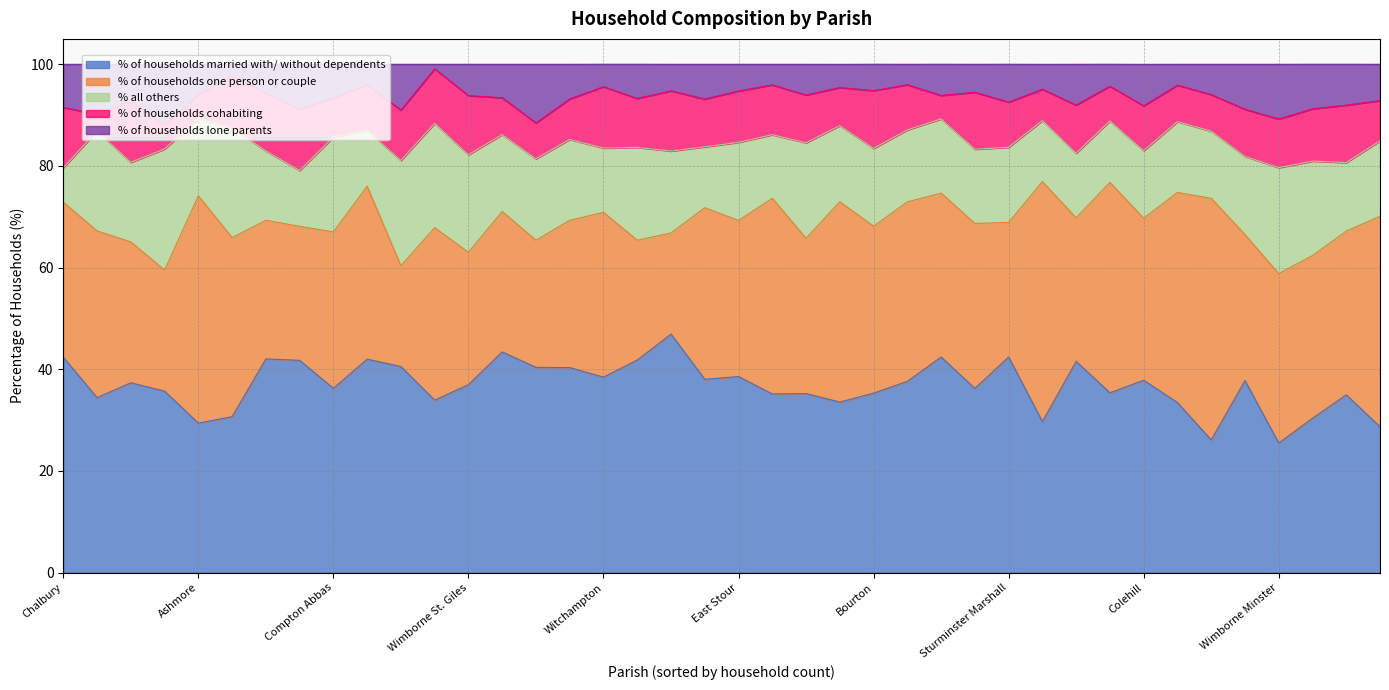

How many lines are shown in the chart?

5